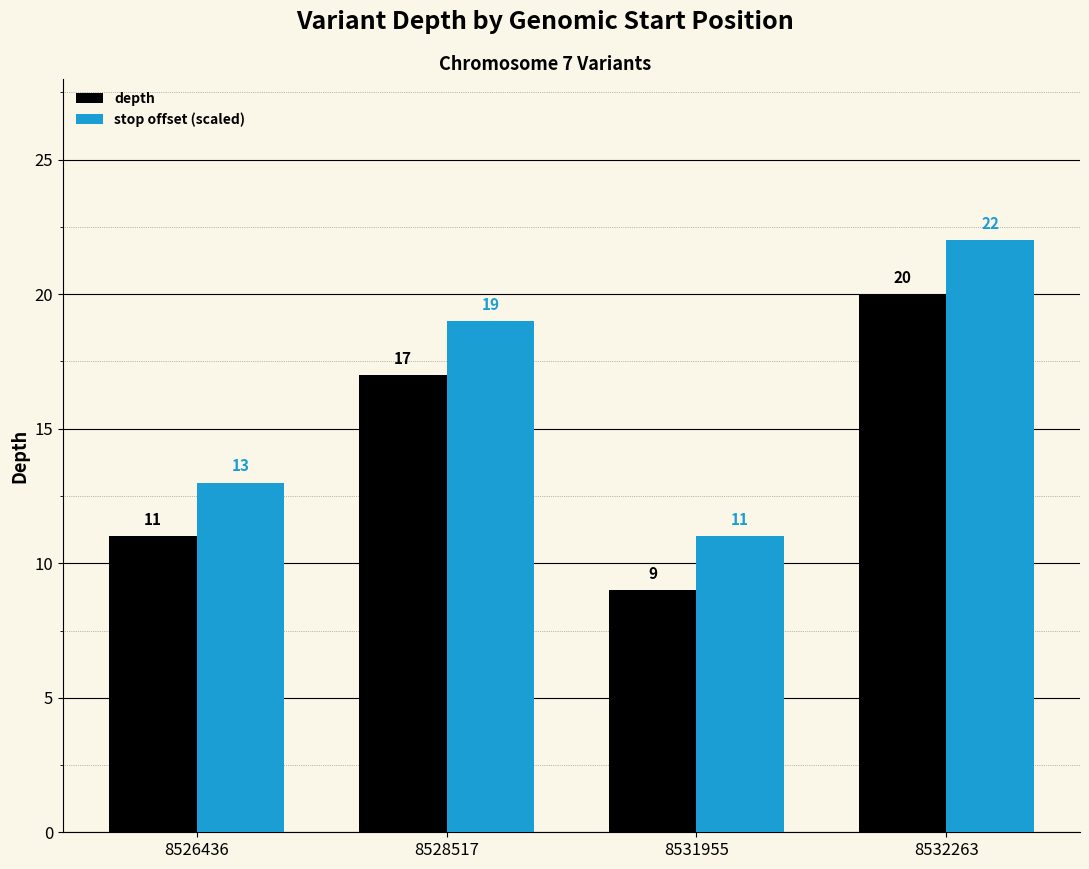

Which series has the largest total across all categories?

stop offset (scaled)